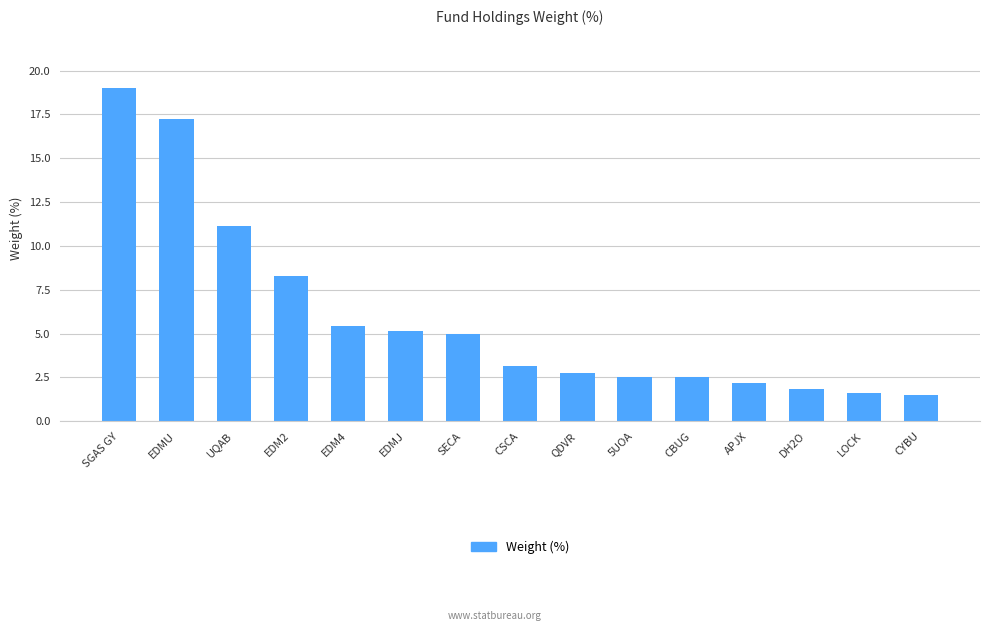

What is the label of the 1st bar from the left?

SGAS GY